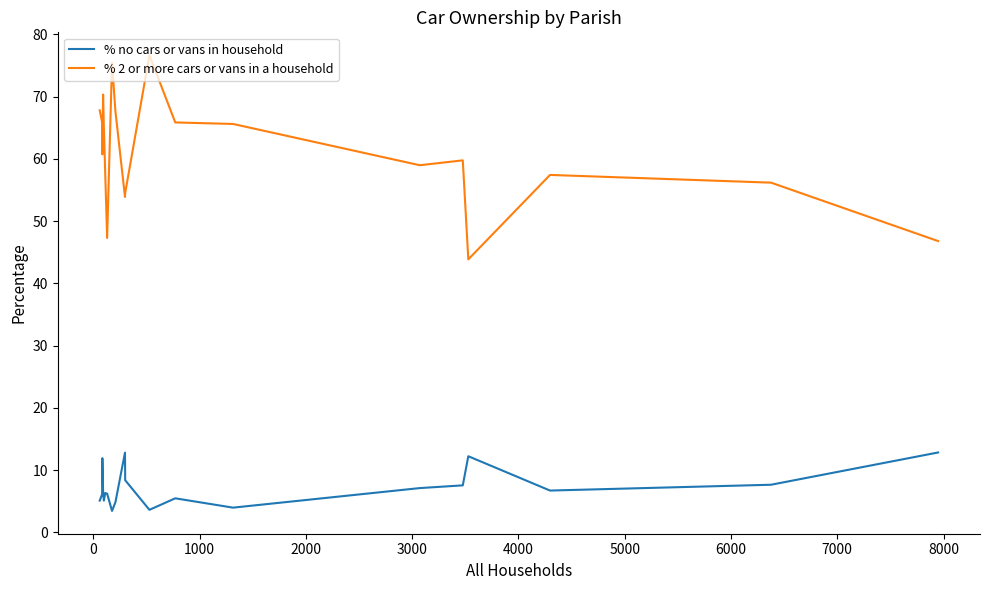

What are all the series names shown in the legend?

% no cars or vans in household, % 2 or more cars or vans in a household